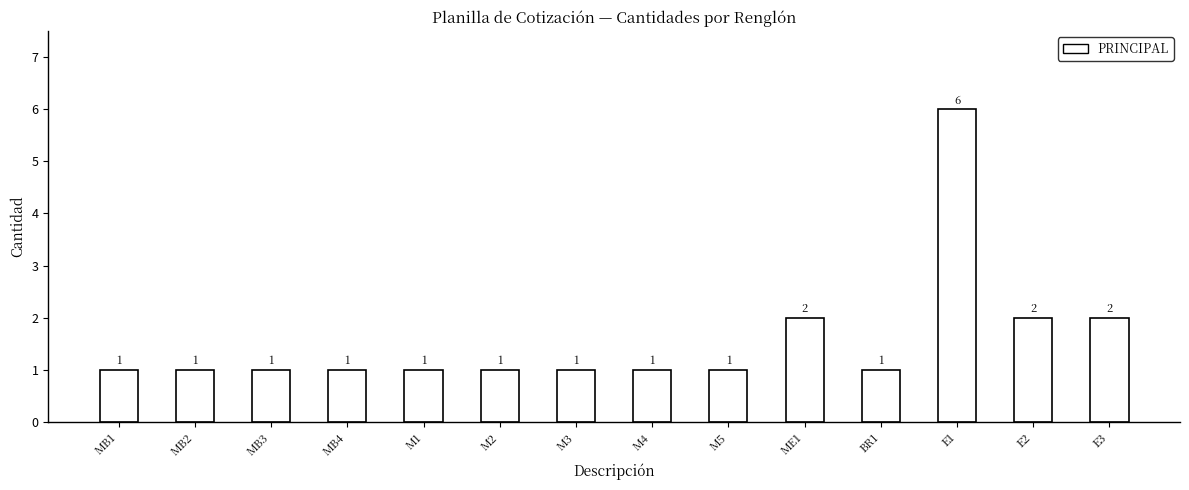

Reading right to left, extract all data points from this chart.

2	2	6	1	2	1	1	1	1	1	1	1	1	1